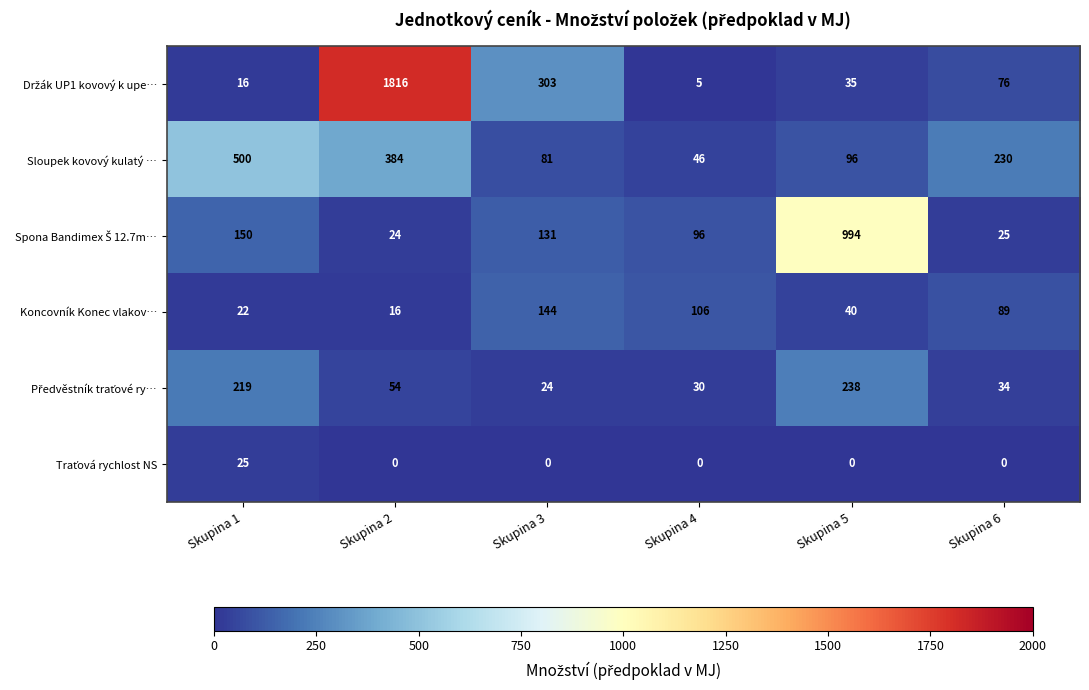

Between Skupina 1 and Skupina 6, which series saw the biggest shift?

Sloupek kovový kulatý …